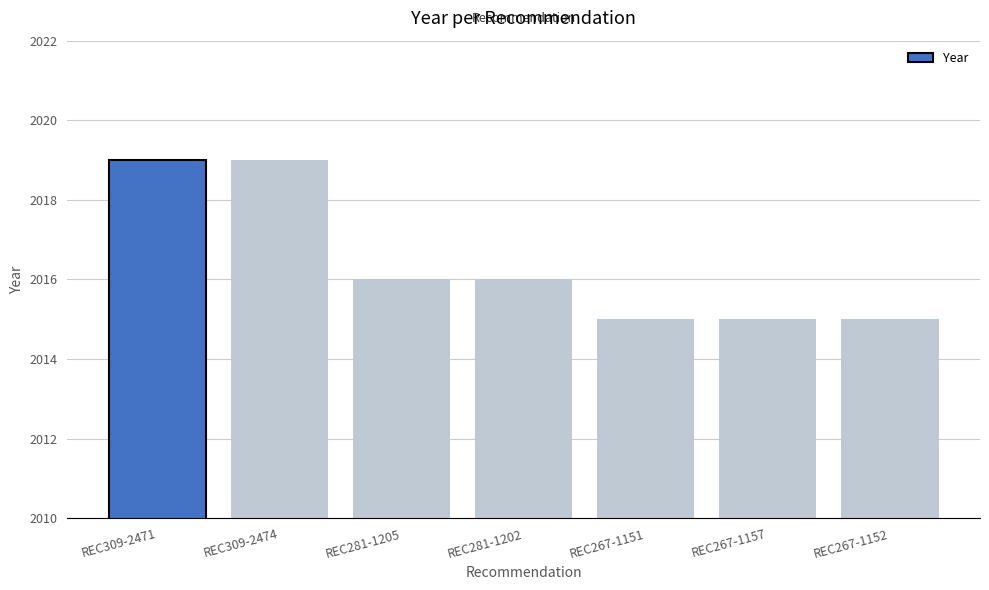

True or false: the data shows 2019 at REC309-2474.

True